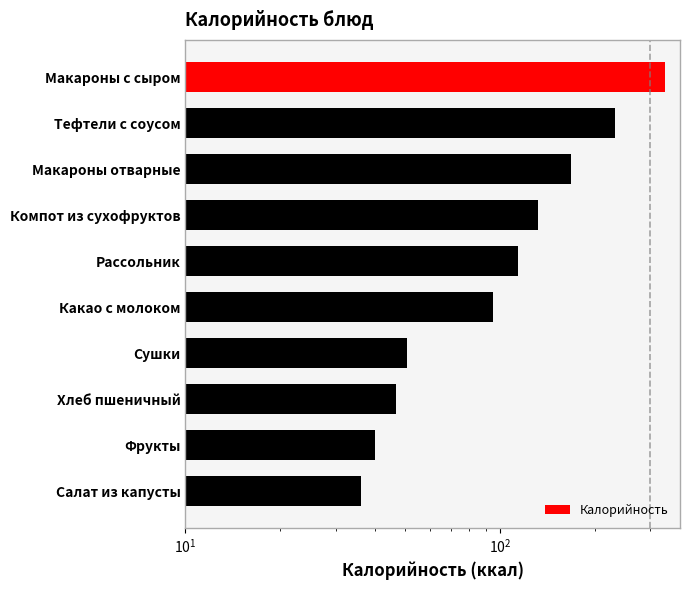

What is the average value?

124.9